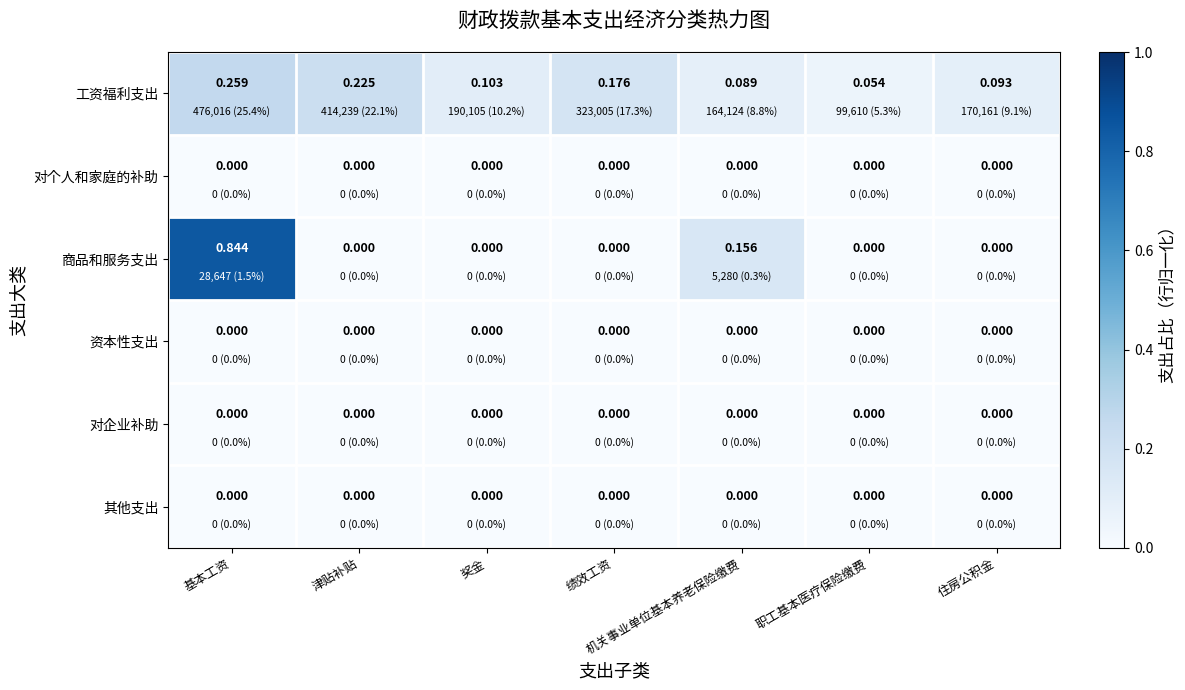

How many categories are shown in the chart?

7